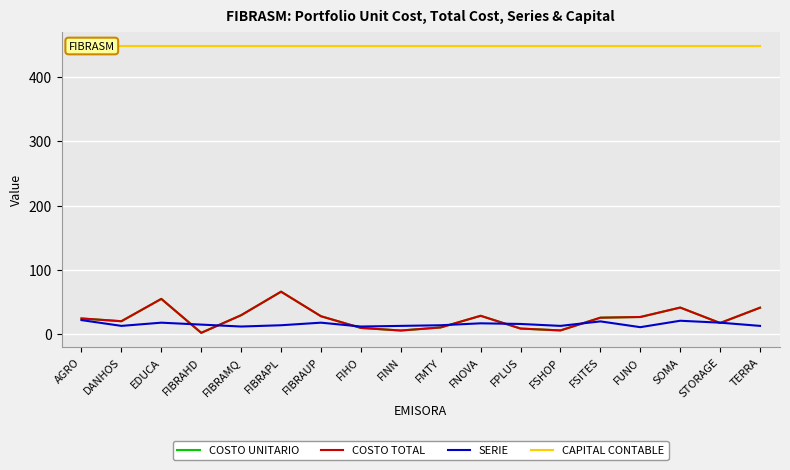

The value of COSTO TOTAL at FPLUS is 8.8. True or false?

True